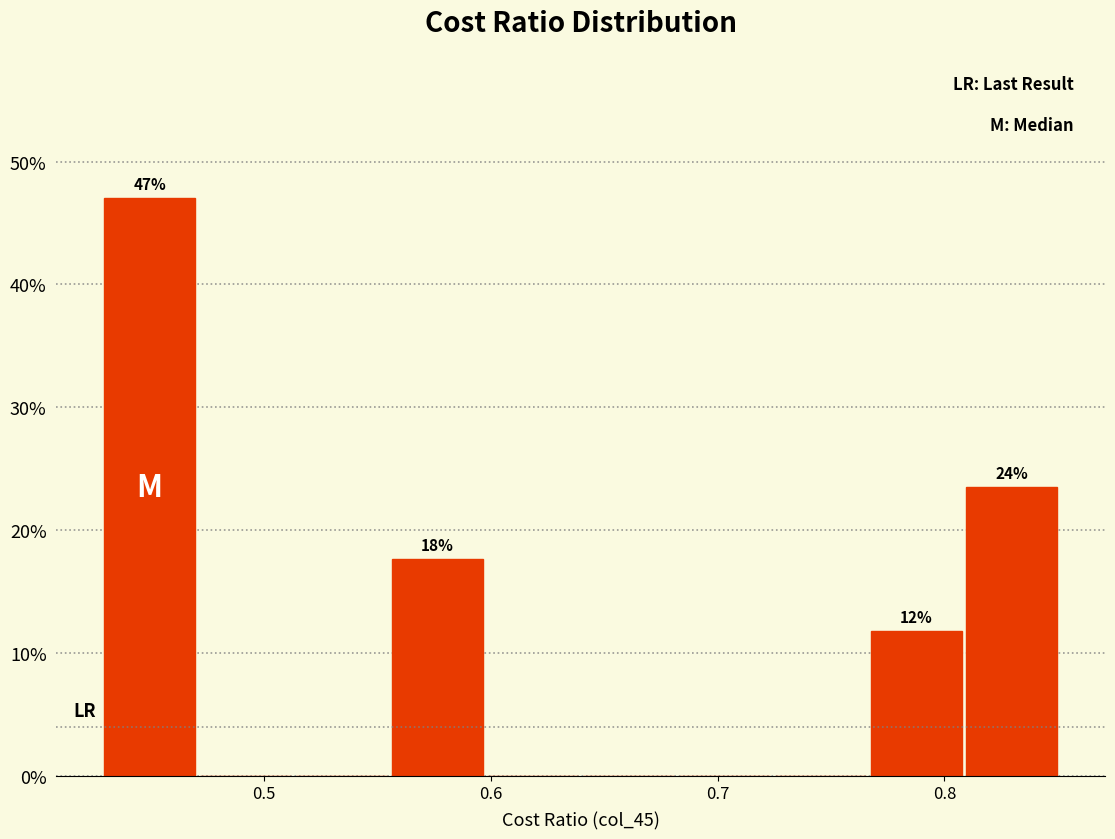

Over which range of the x-axis is the bar tallest?

0.43 to 0.47